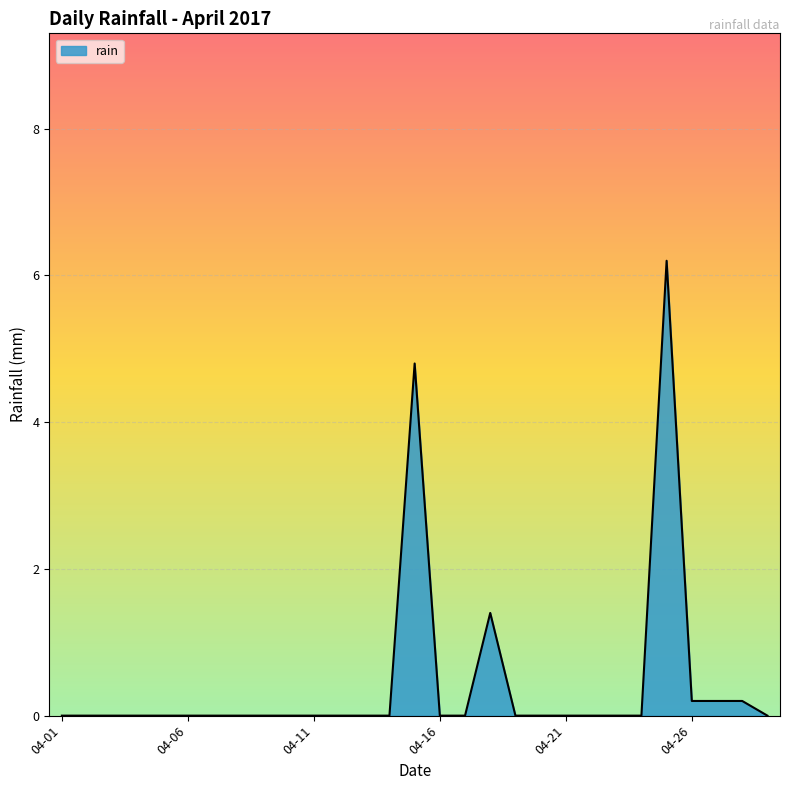

How many lines are shown in the chart?

1